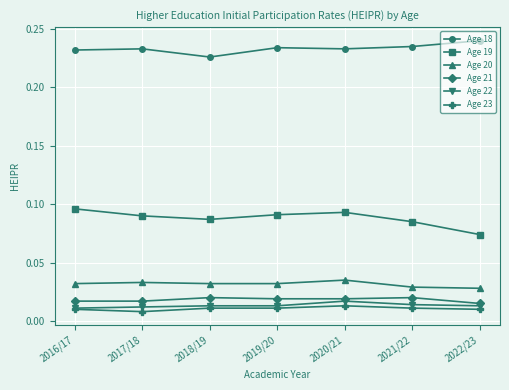

True or false: Age 19 and Age 23 cross at least once.

False